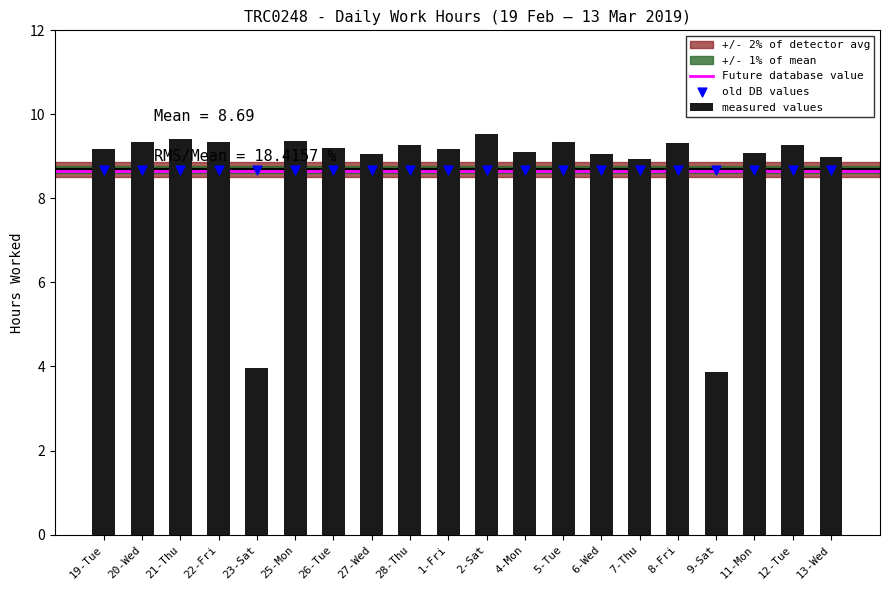

What is the change in value from 19-Tue to 13-Wed?

-0.2